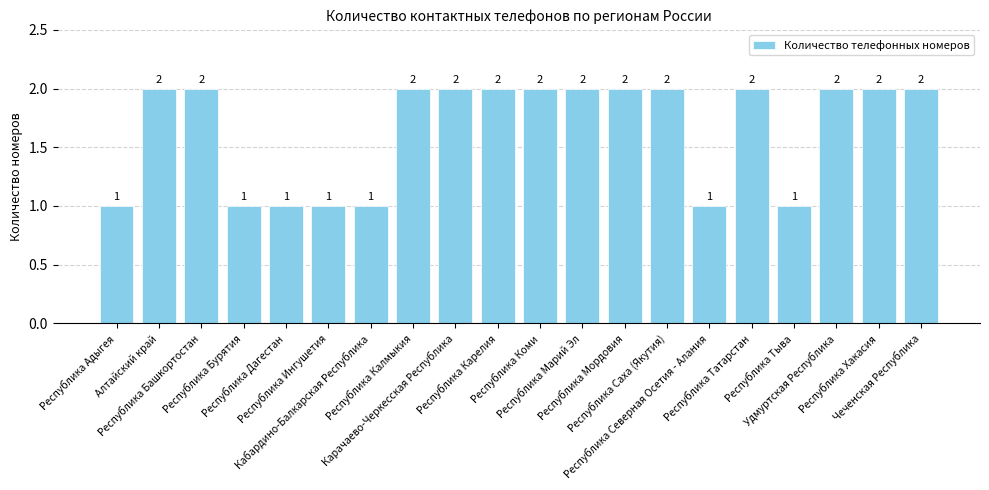

Reading left to right, transcribe all the data shown in this chart.

Республика Адыгея=1	Алтайский край=2	Республика Башкортостан=2	Республика Бурятия=1	Республика Дагестан=1	Республика Ингушетия=1	Кабардино-Балкарская Республика=1	Республика Калмыкия=2	Карачаево-Черкесская Республика=2	Республика Карелия=2	Республика Коми=2	Республика Марий Эл=2	Республика Мордовия=2	Республика Саха (Якутия)=2	Республика Северная Осетия - Алания=1	Республика Татарстан=2	Республика Тыва=1	Удмуртская Республика=2	Республика Хакасия=2	Чеченская Республика=2